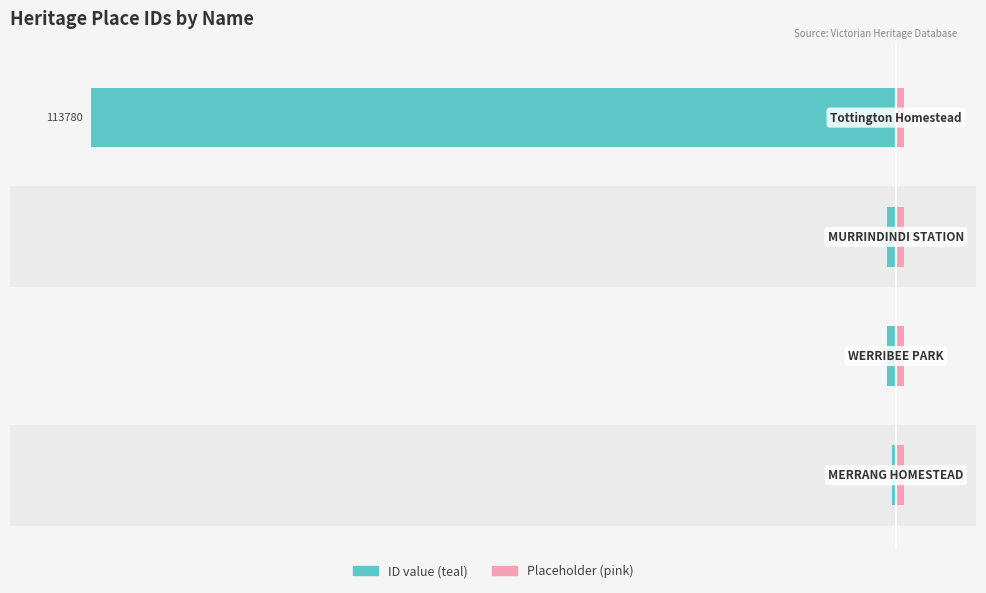

List the labels in order of Heritage ID (scaled) value, largest first.

0, 1, 2, 3